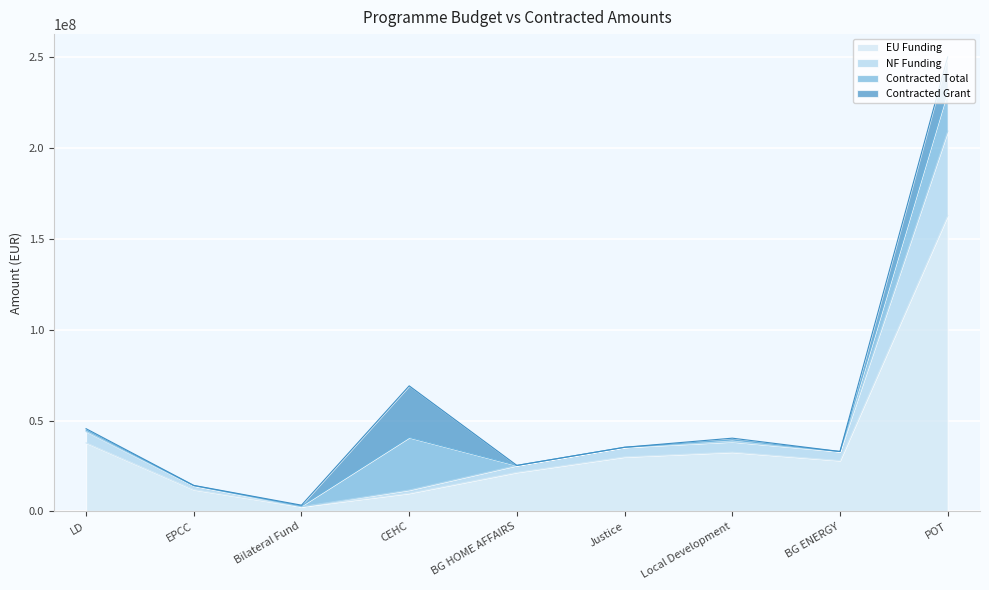

What position from the left is Justice?

6